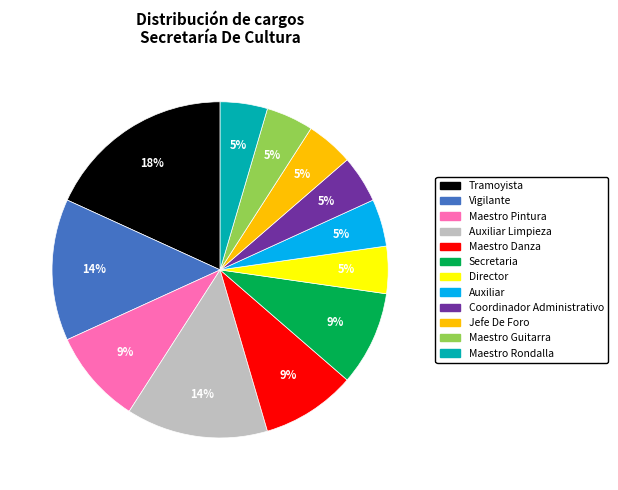

To the nearest percent, what is the average slice percentage?

8%